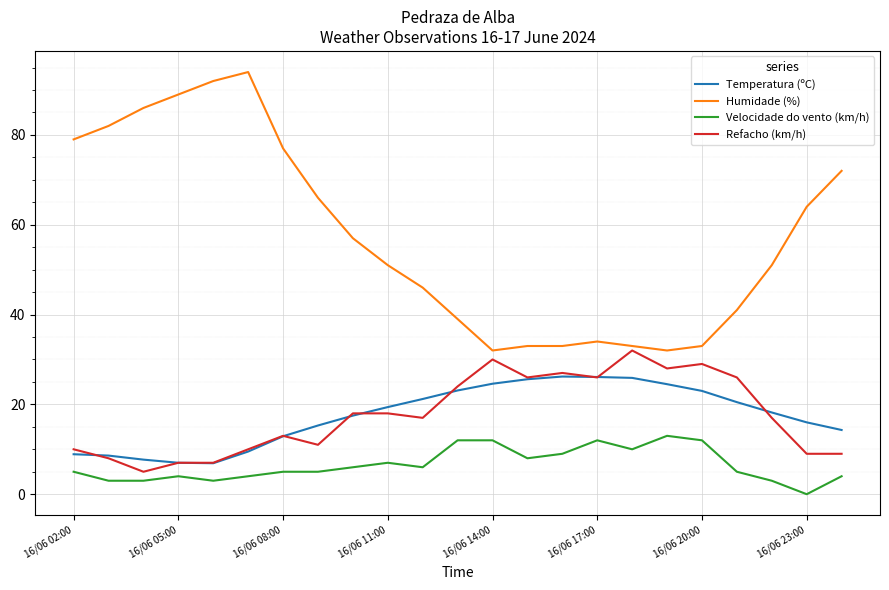

Which series has the widest spread of values?

Humidade (%)